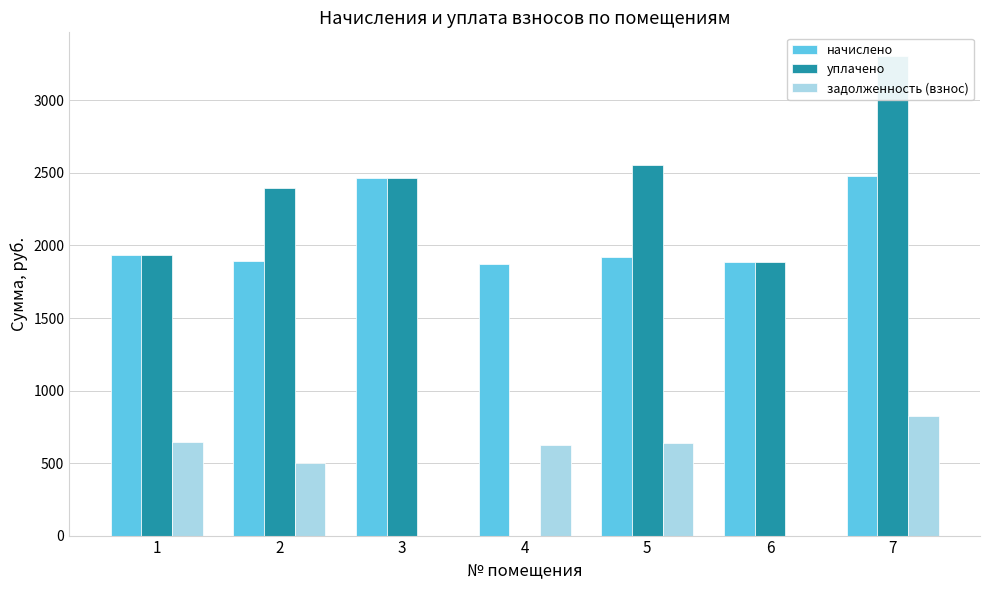

Reading left to right, what are all the values shown in this chart?

начислено: 1932.0	1895.3	2467.2	1873.3	1917.3	1888.0	2478.2
уплачено: 1932.0	2397.1	2467.2	0.0	2556.4	1888.0	3304.3
задолженность (взнос): 644.0	501.8	0.0	624.4	639.1	0.0	826.1